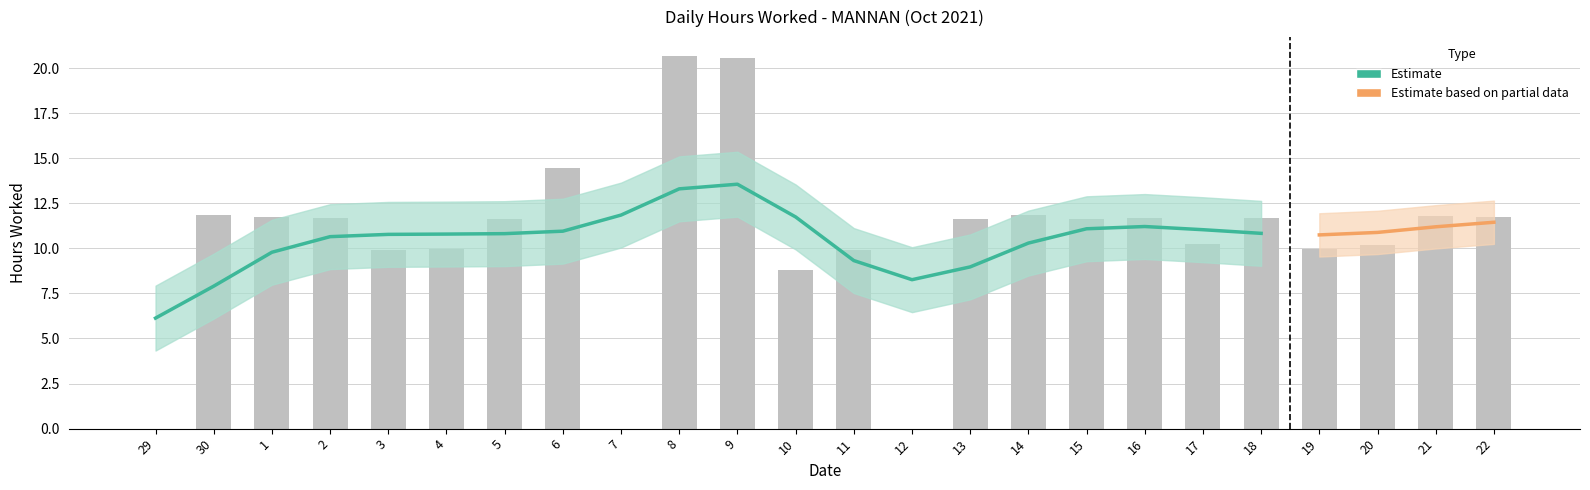

How many values exceed 11?

14